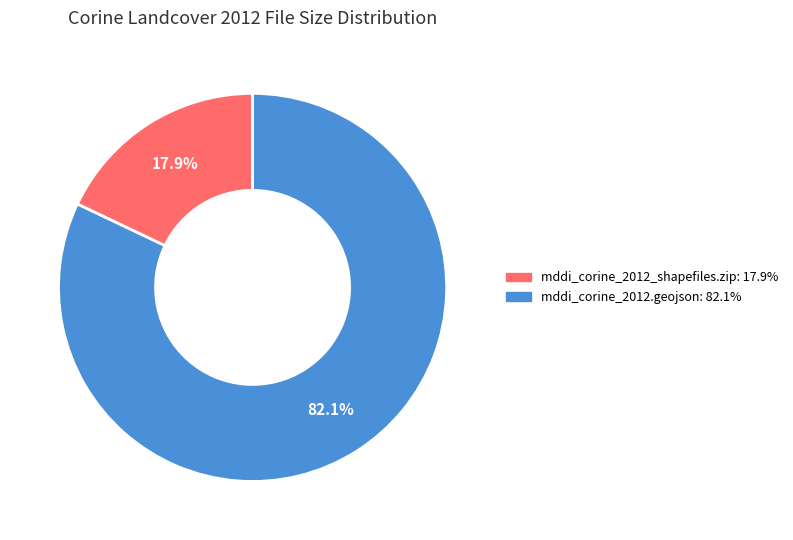

To the nearest percent, what percentage of the pie is mddi_corine_2012_shapefiles.zip?

18%